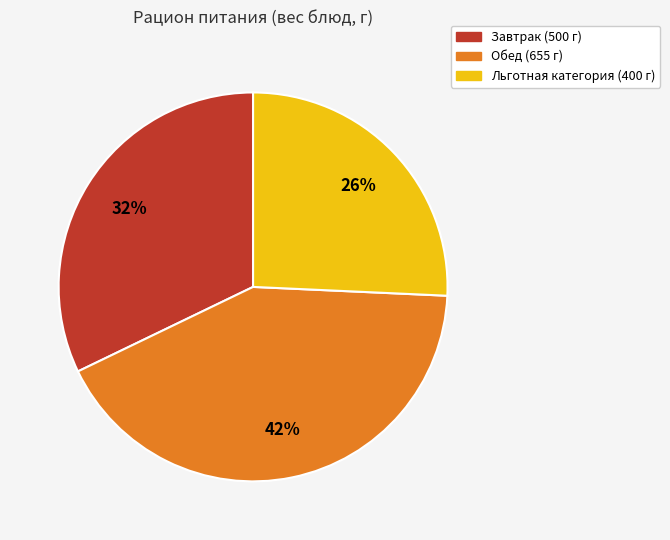

What is the smallest slice in the pie chart?

Льготная категория